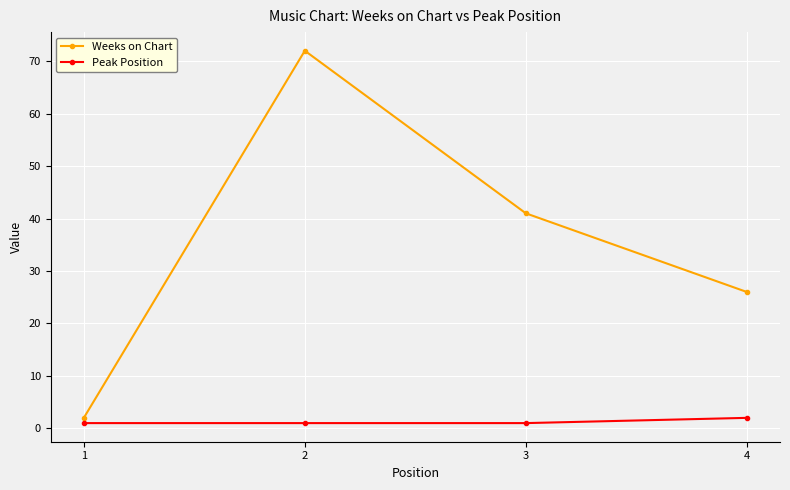

What is the greatest value displayed?

72